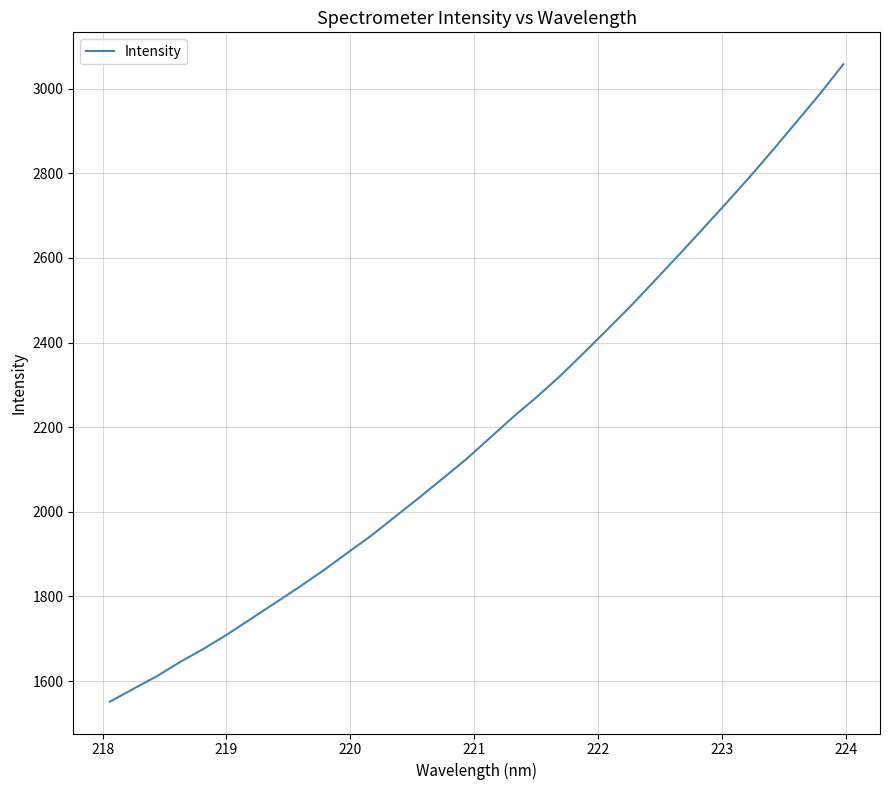

How many lines are shown in the chart?

1